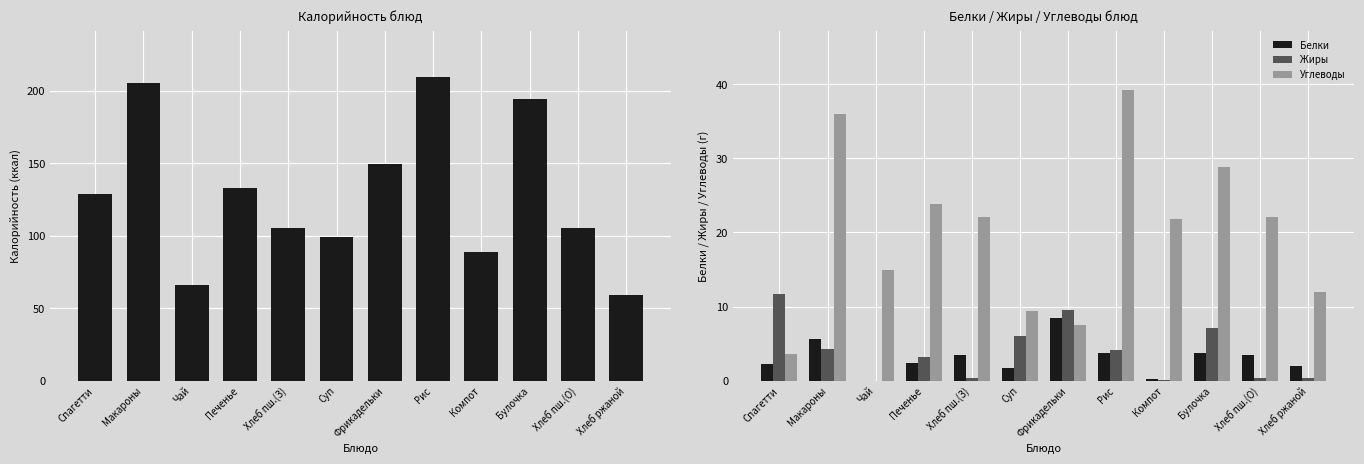

How many values in the Белки series exceed 3?

6